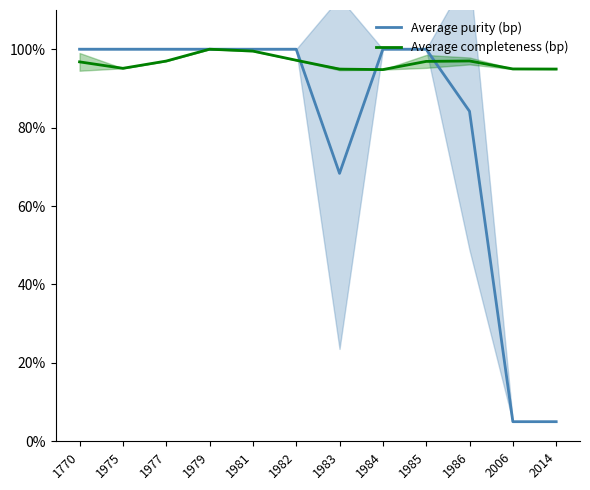

What is the sum of the Average purity (bp) values at 1979 and 1981?

200.0